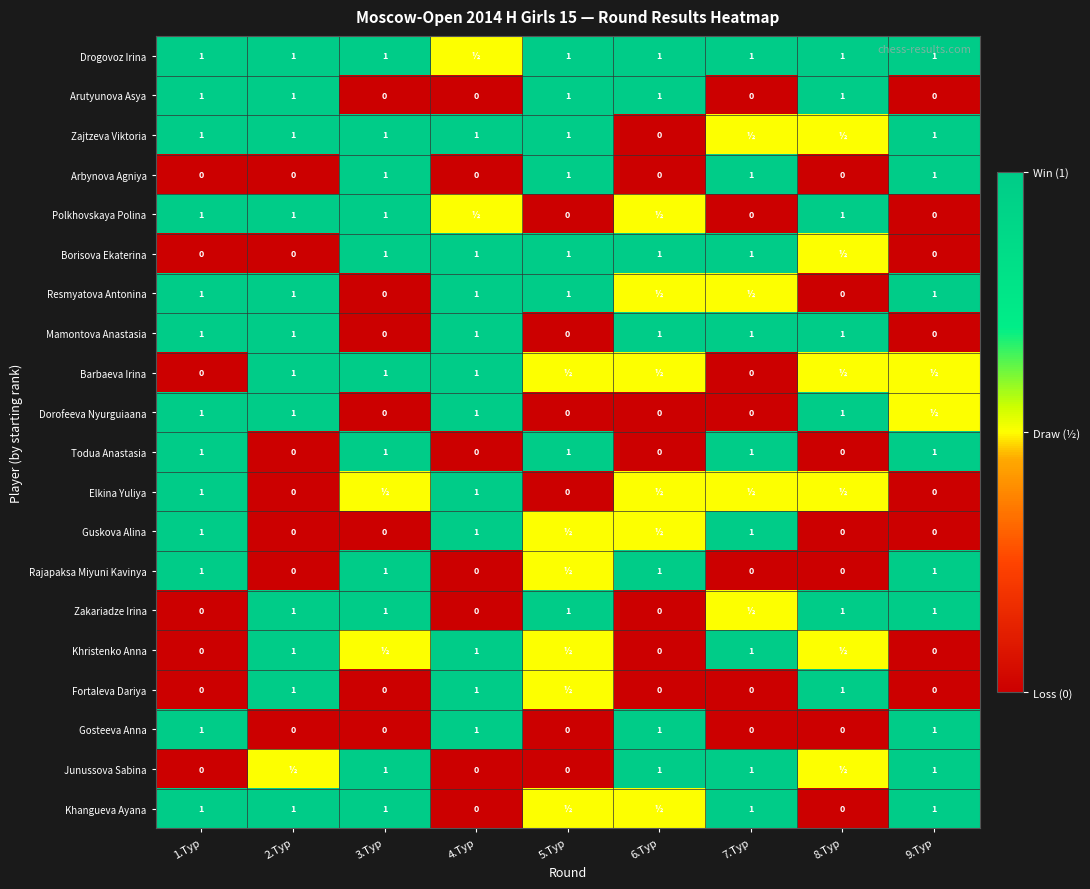

At which category is the sum across all series the highest?

1.Tур